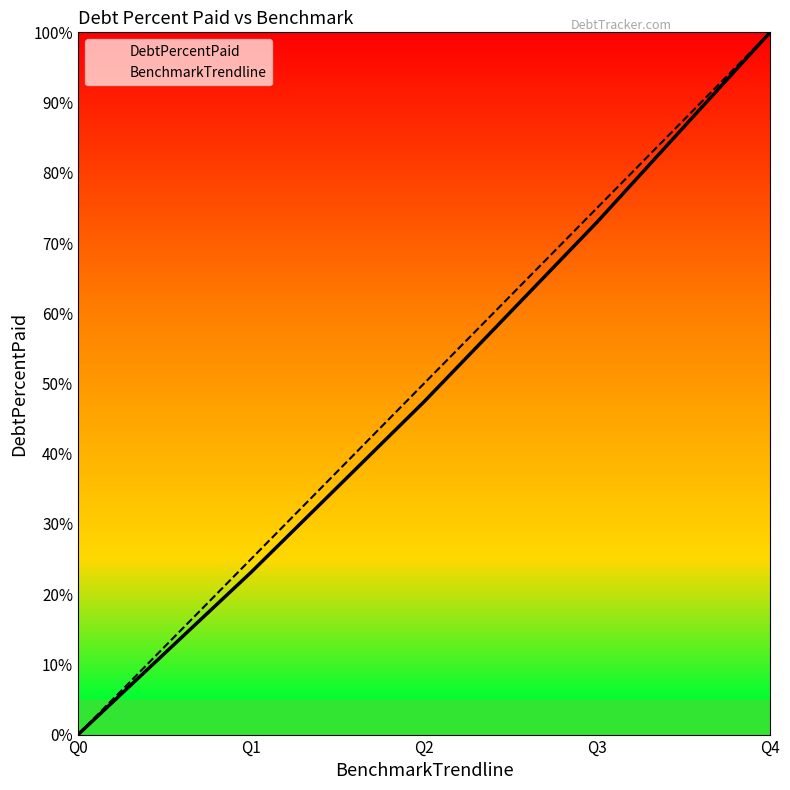

What are all the series names shown in the legend?

DebtPercentPaid, BenchmarkTrendline